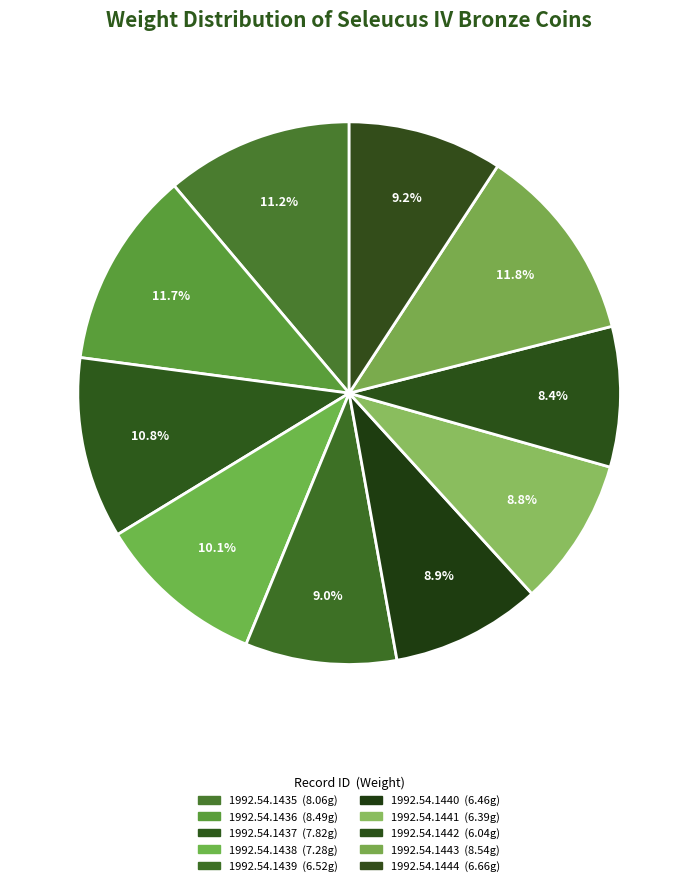

Which has a higher value, 1992.54.1444 or 1992.54.1435?

1992.54.1435